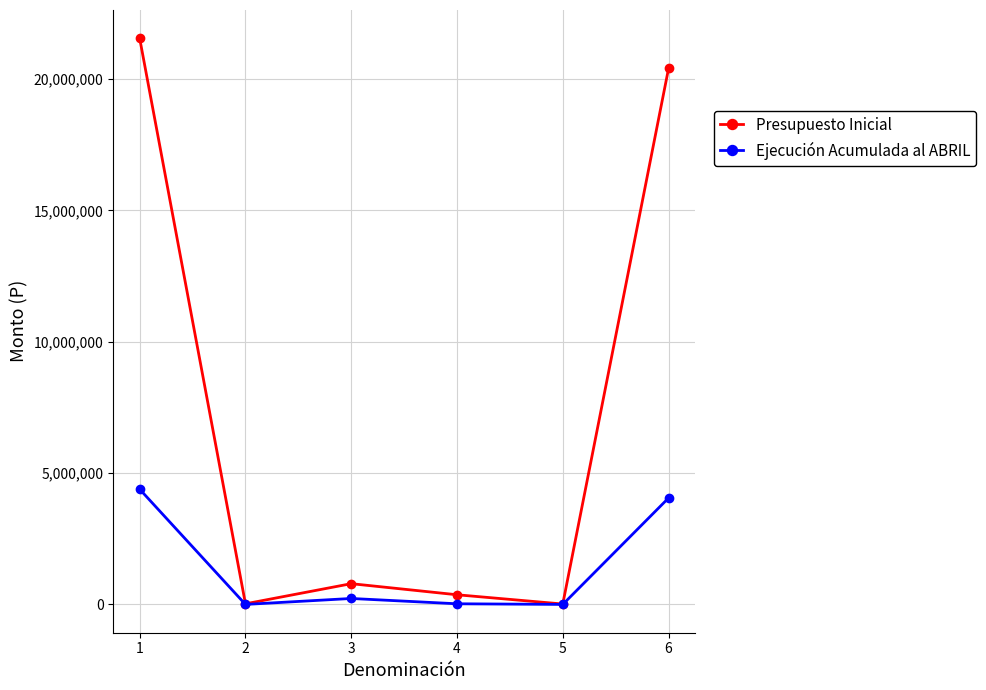

What value does the Ejecución Acumulada al ABRIL series have at 6, to the nearest 10?

4050880